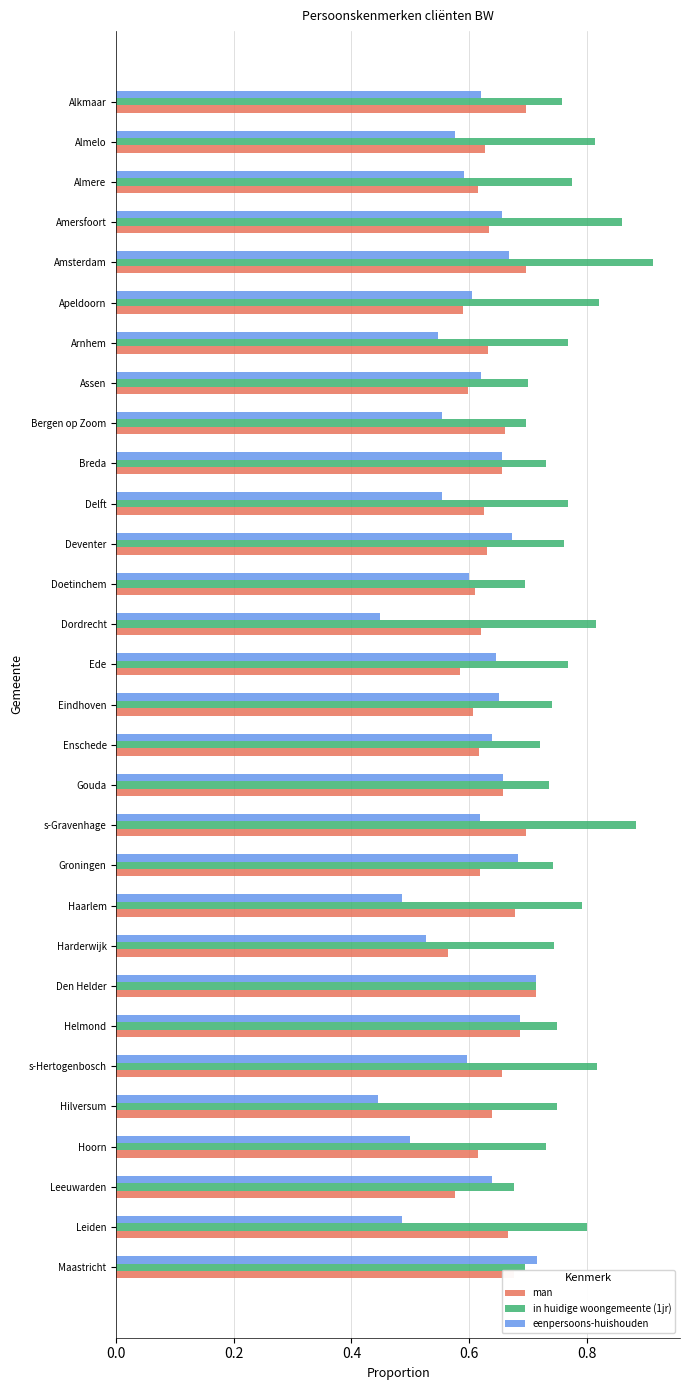

How many distinct data groups are displayed?

3